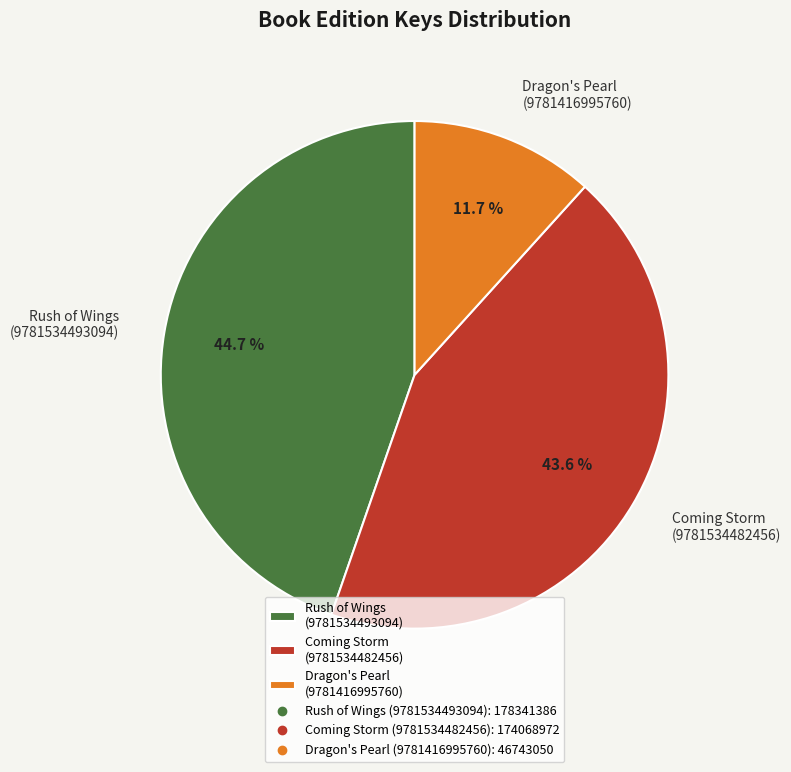

Which has a higher value, Dragon's Pearl (9781416995760) or Coming Storm (9781534482456)?

Coming Storm (9781534482456)